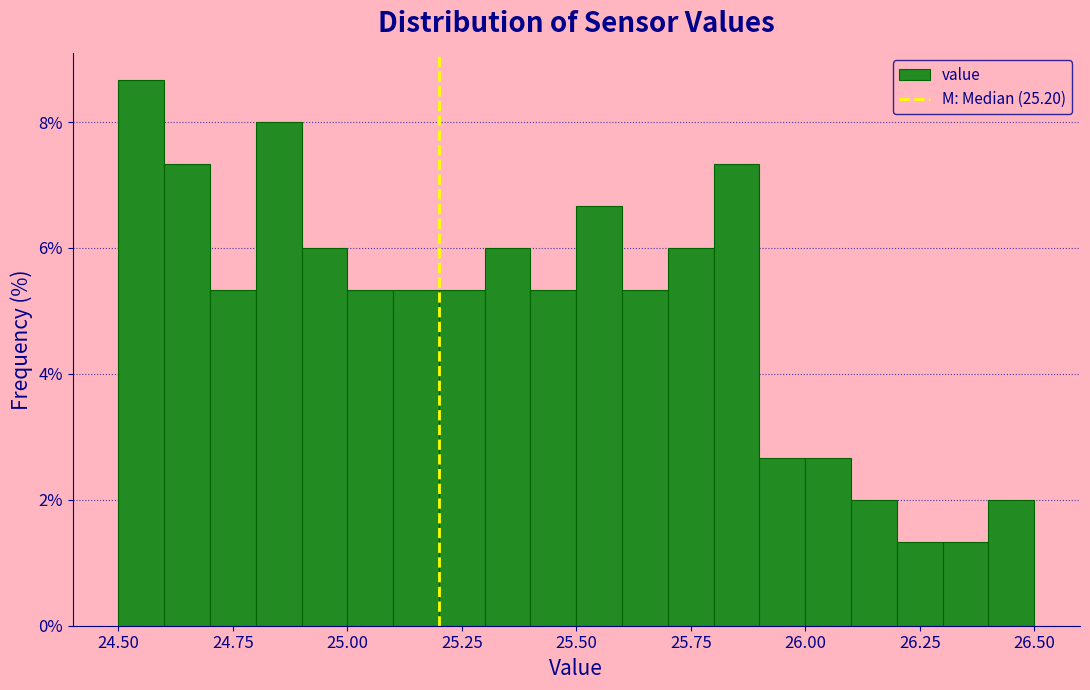

Around what value on the x-axis is the tallest bar? Give the approximate position of its centre, as read against the axis.

24.55